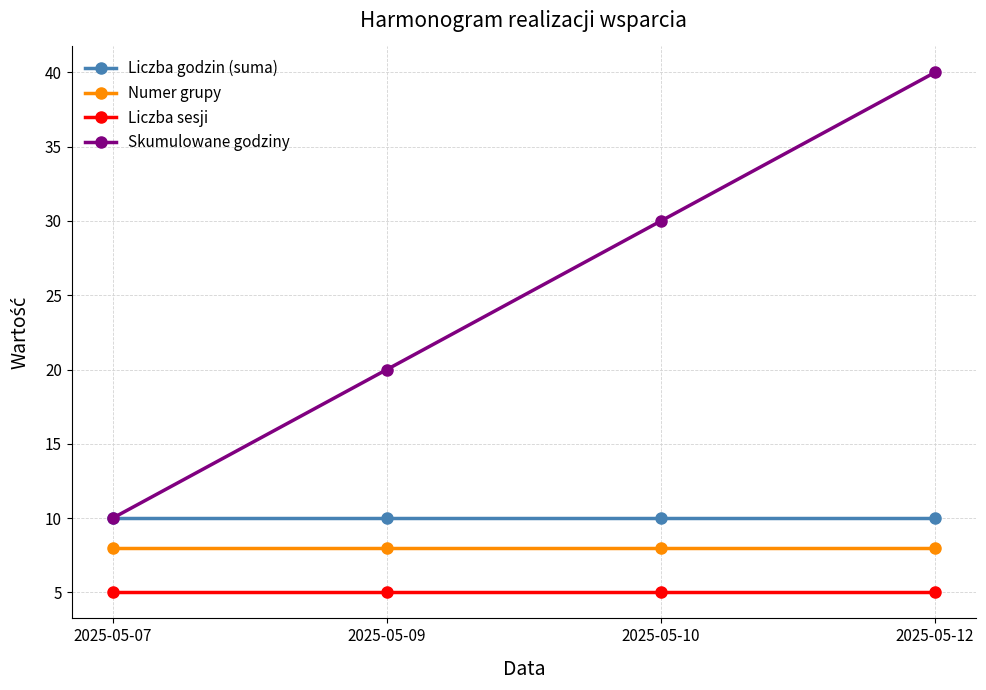

At which category does the chart reach its peak across all series?

2025-05-12